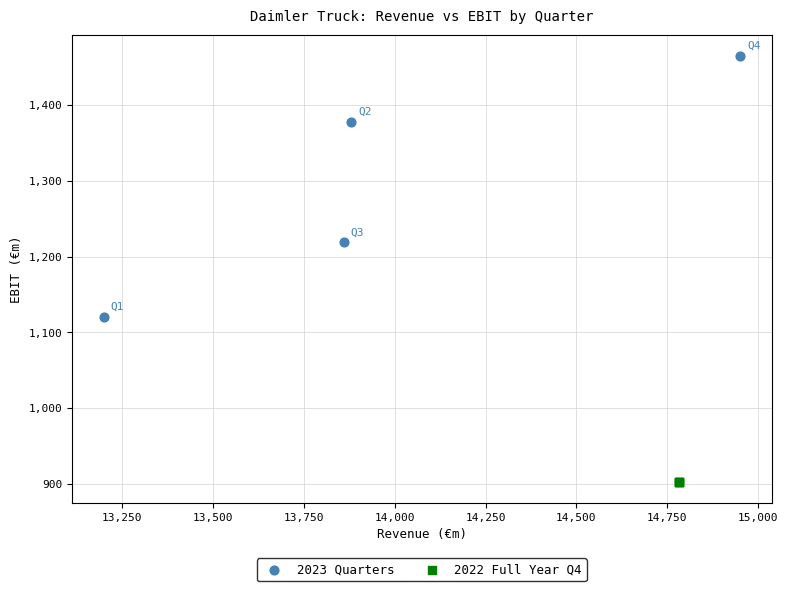

Which series contains the highest Y value?

2023 Quarters